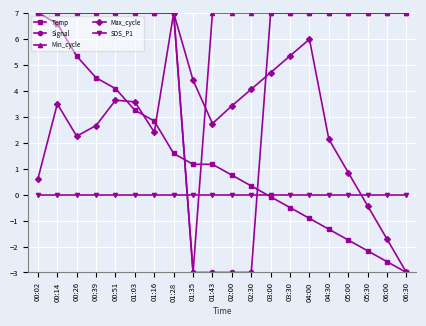

Rank the series by their average value, from highest to lowest.

Min_cycle, Signal, Max_cycle, Temp, SDS_P1